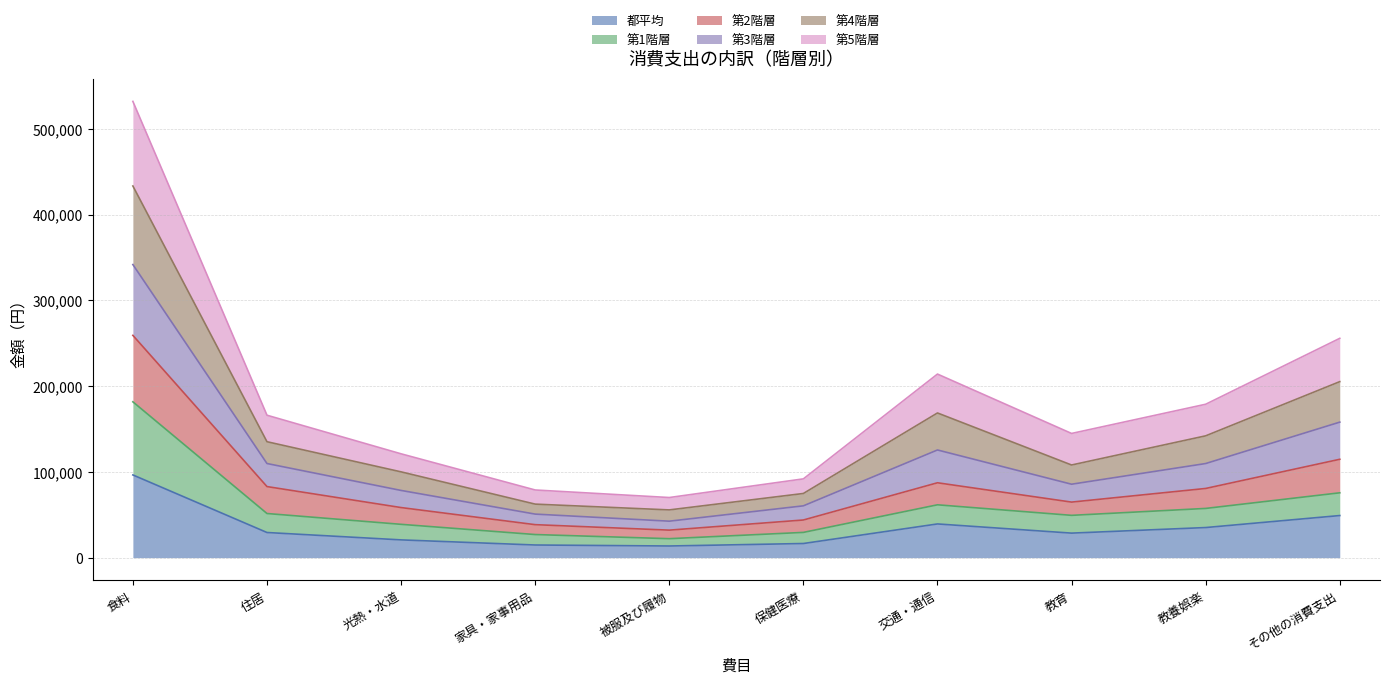

What is the highest value of the 都平均 series?

96464